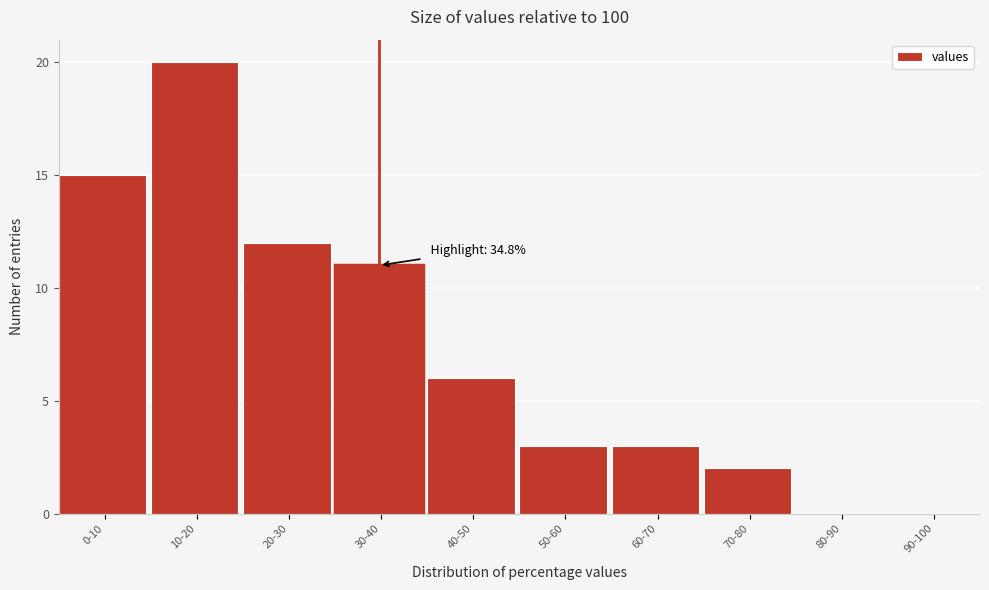

Reading left to right, what are all the values shown in this chart?

0-10=15	10-20=20	20-30=12	30-40=11	40-50=6	50-60=3	60-70=3	70-80=2	80-90=0	90-100=0